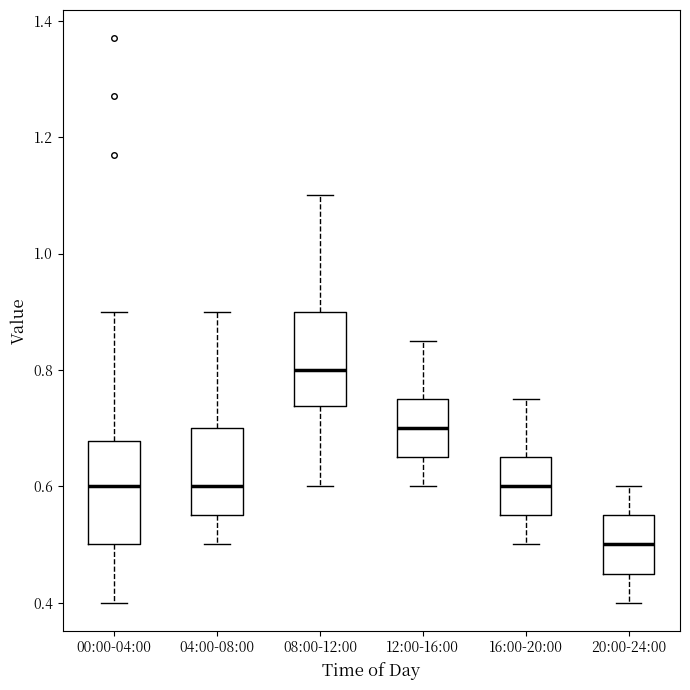

Which box has the lowest median line?

20:00-24:00